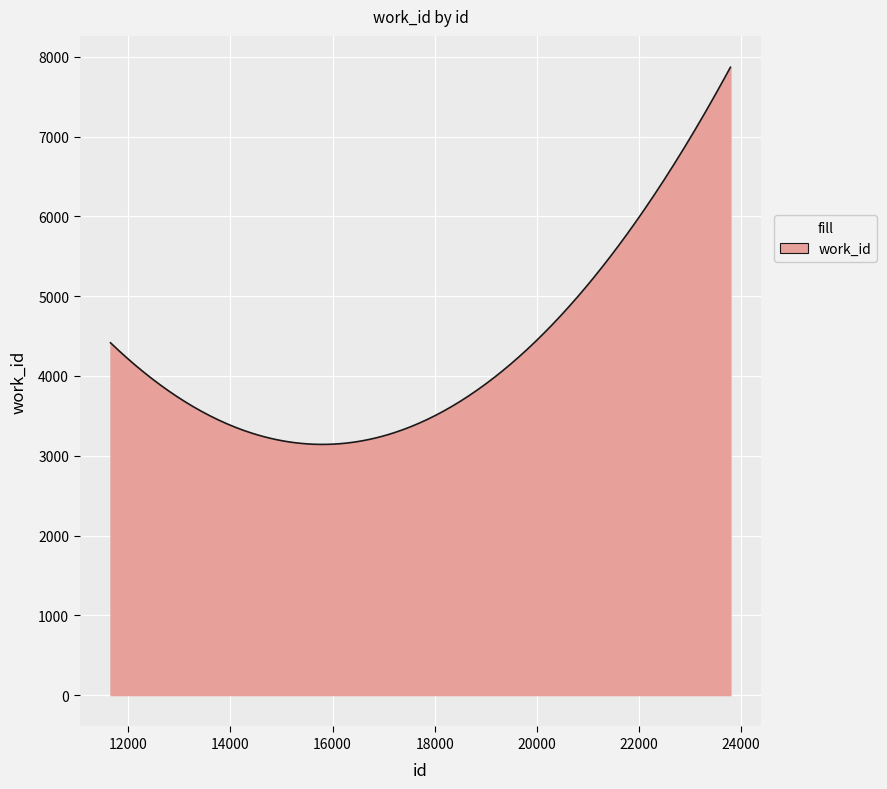

What is the difference between the maximum and minimum values?

4727.6